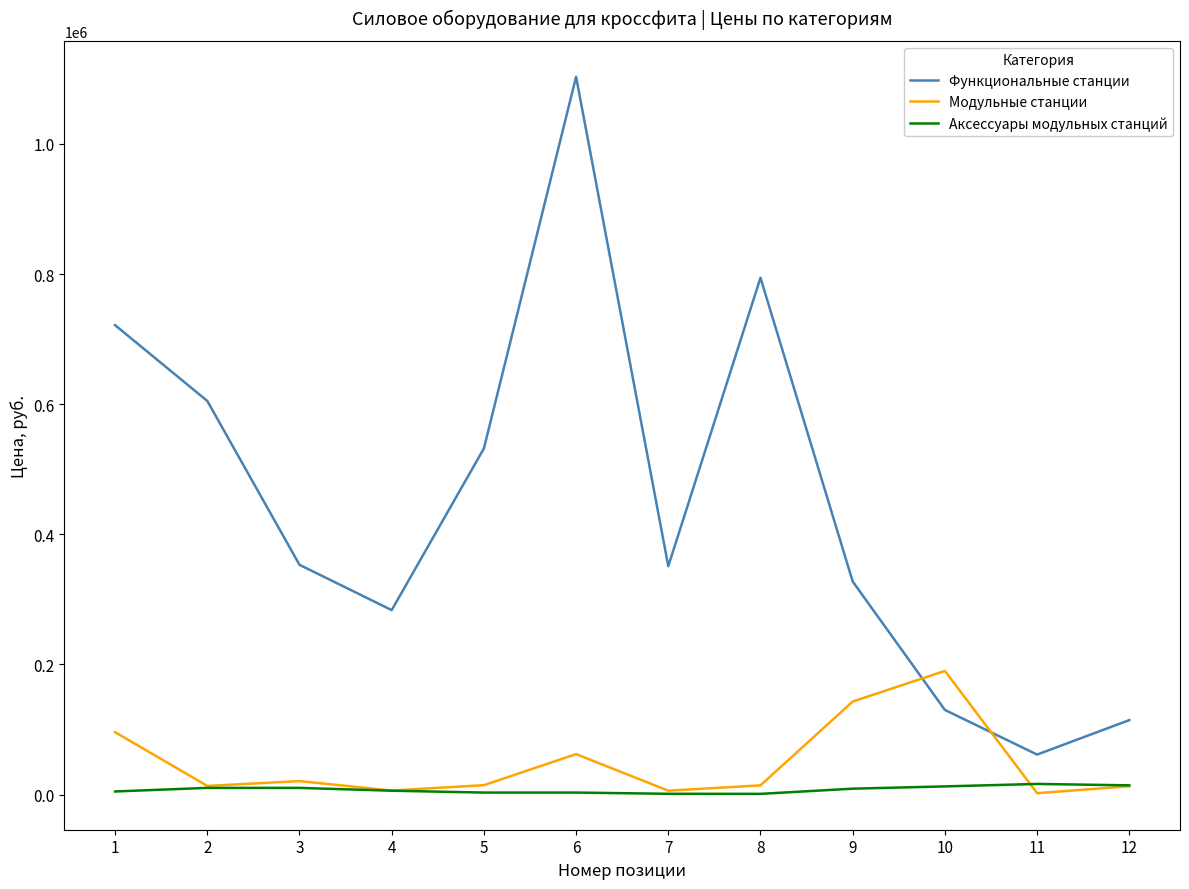

The value of Функциональные станции at 3 is 353170. True or false?

True